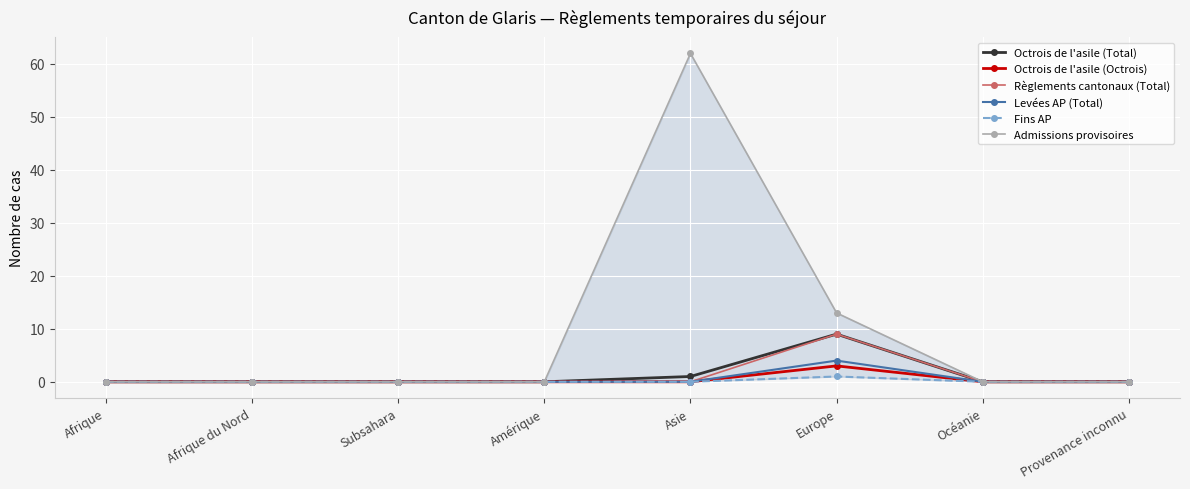

True or false: Admissions provisoires and Levées AP (Total) intersect in this chart.

False